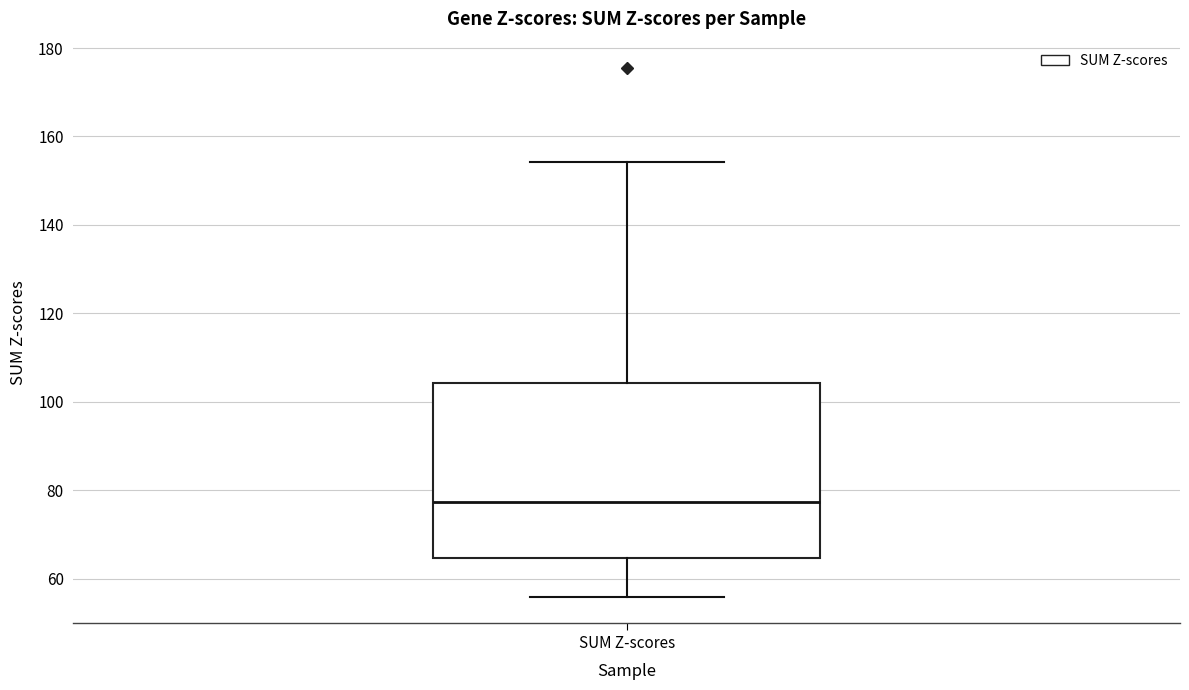

Read this box plot against the y-axis: the position of the median line, the range covered by the box, and the ends of both whiskers. The values are not printed on the chart, so give them approximately, as read against the axis.

median 78, box 64 to 104, whiskers 56 to 154